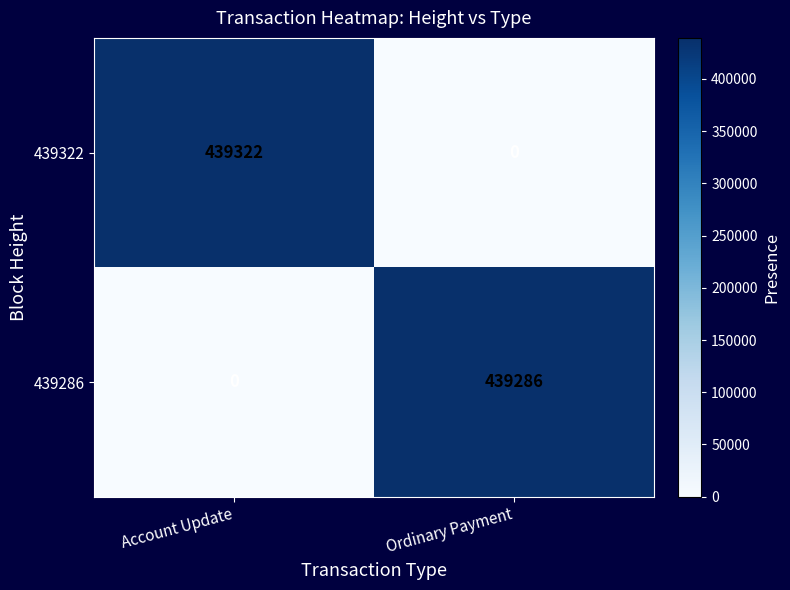

At which label is 439286 closest to 219643?

Account Update